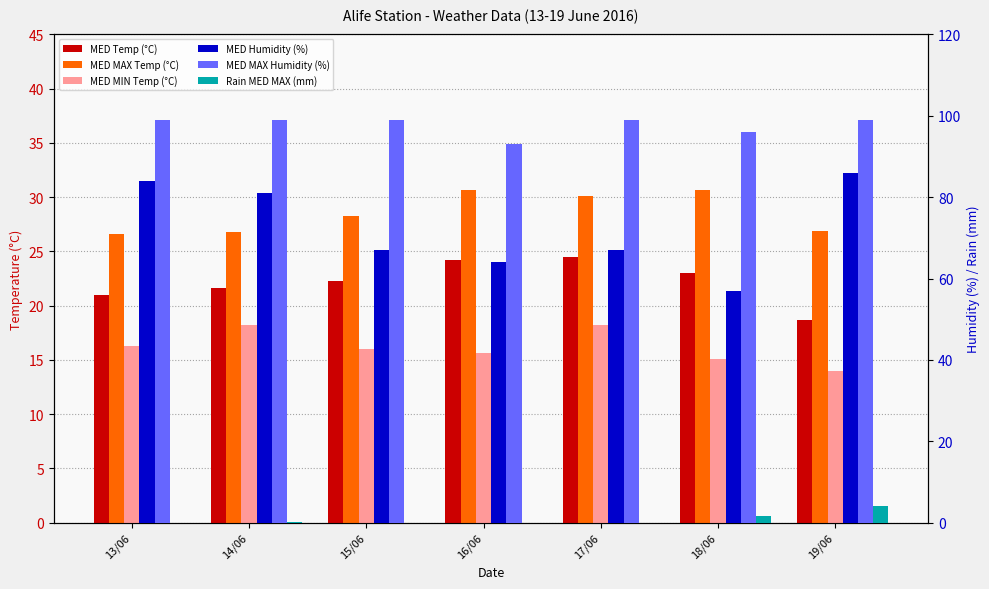

What is the value of the MED MAX Temp (°C) bar at the 6th from the left?

30.7